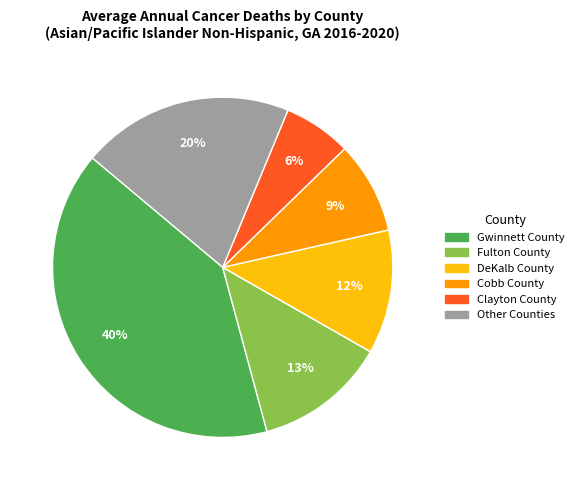

Between Other Counties and Fulton County, which is larger?

Other Counties